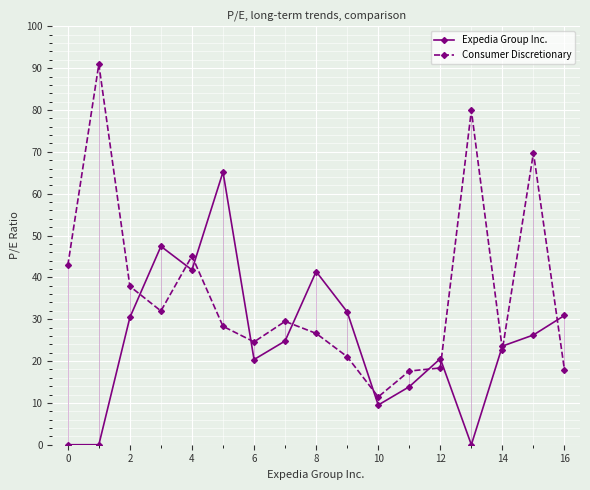

List the series in order of their peak value, highest first.

Consumer Discretionary, Expedia Group Inc.